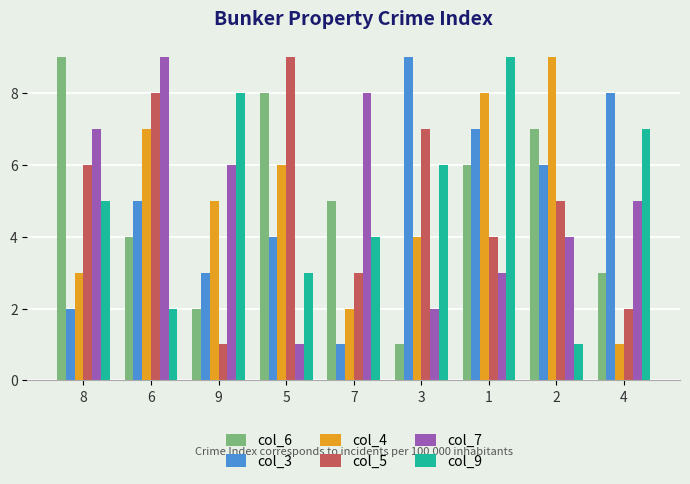

At how many categories does at least one series exceed 1?

9